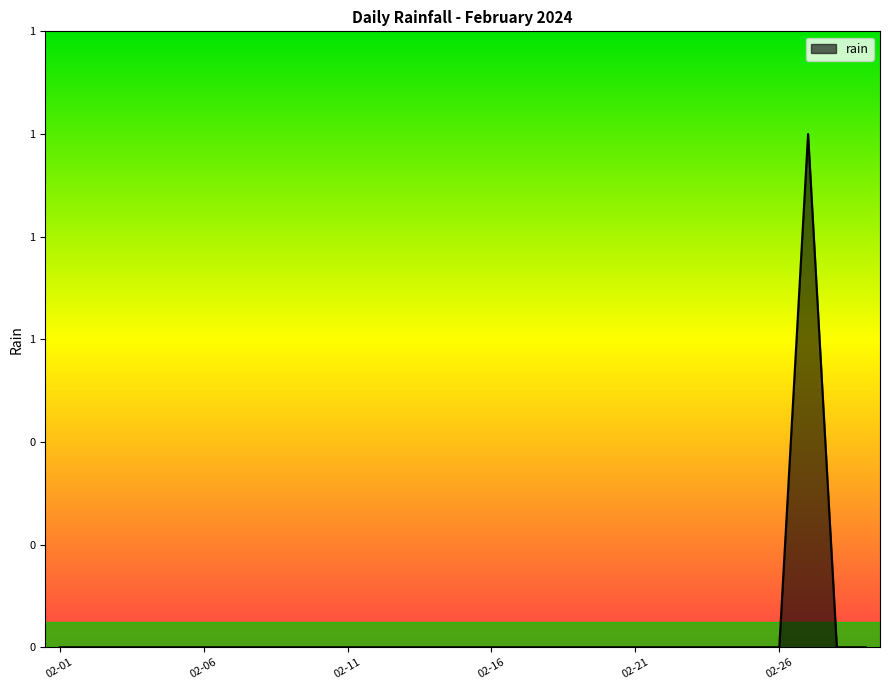

Reading left to right, extract all data points from this chart.

0	0	0	0	0	0	0	0	0	0	0	0	0	0	0	0	0	0	0	0	0	0	0	0	0	0	1	0	0